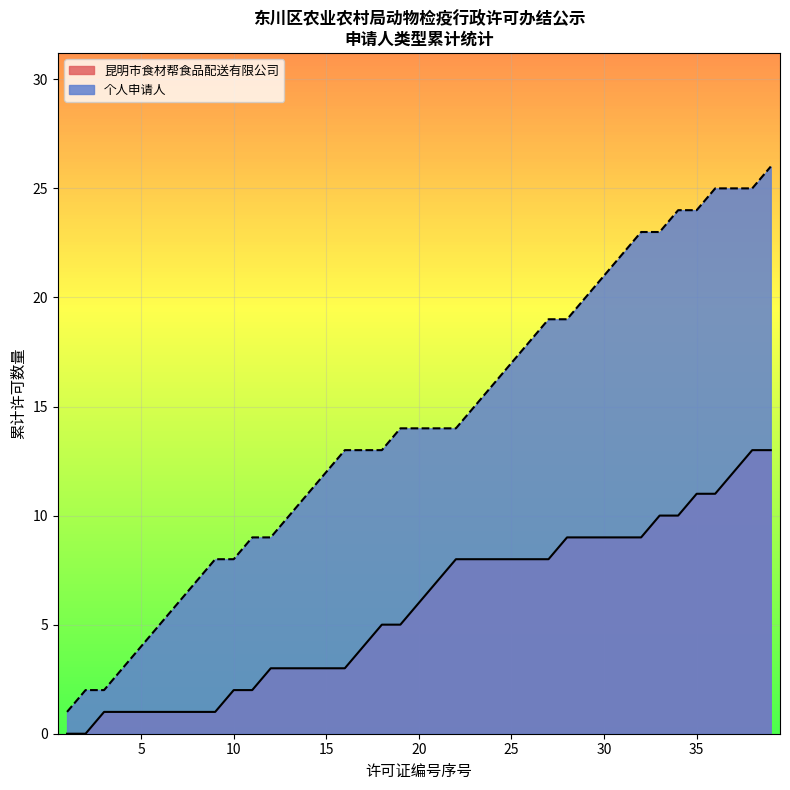

Rank the series by their maximum value, from lowest to highest.

昆明市食材帮食品配送有限公司, 个人申请人